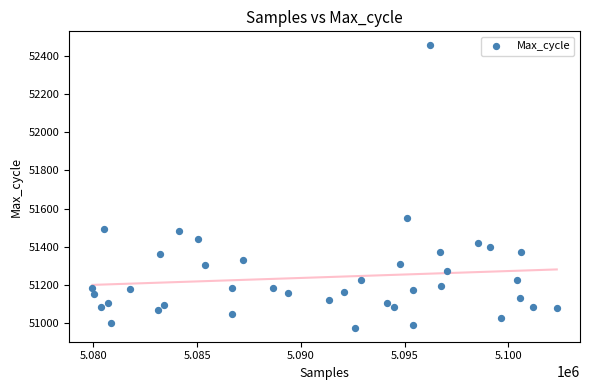

What Y value in the scatter plot is closest to 51715?

51550